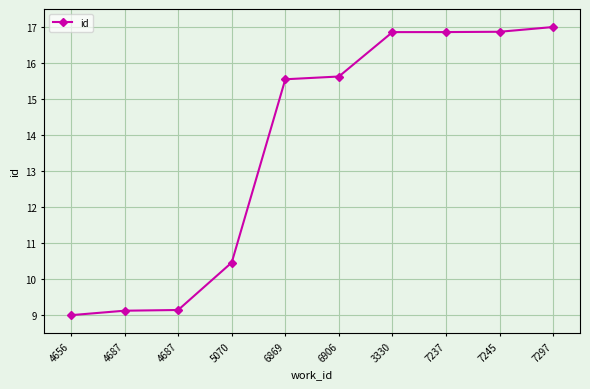

How many values are below 15?

4